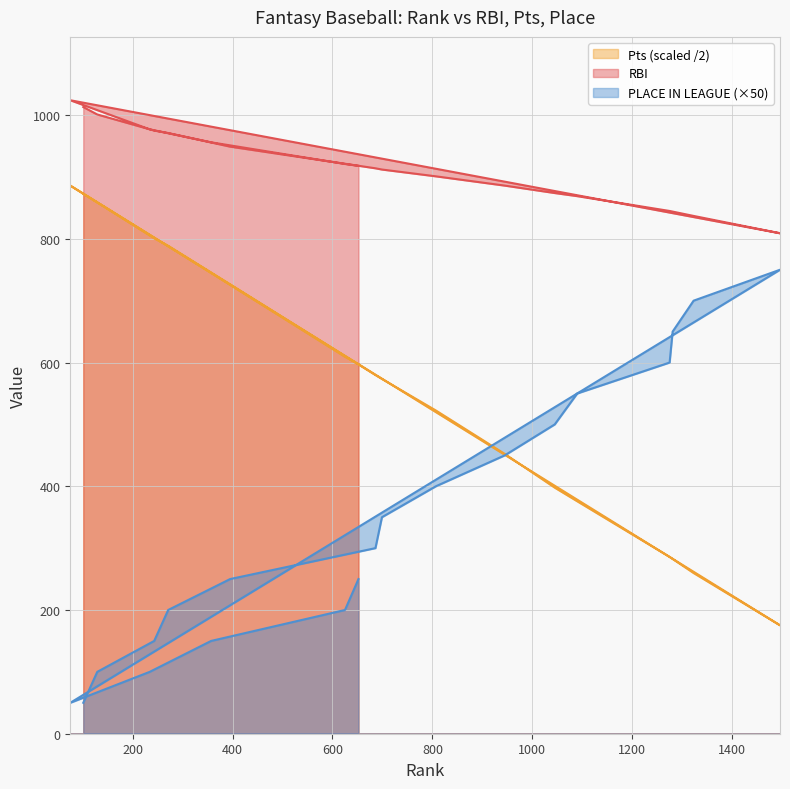

What is the greatest value displayed?

1024.0